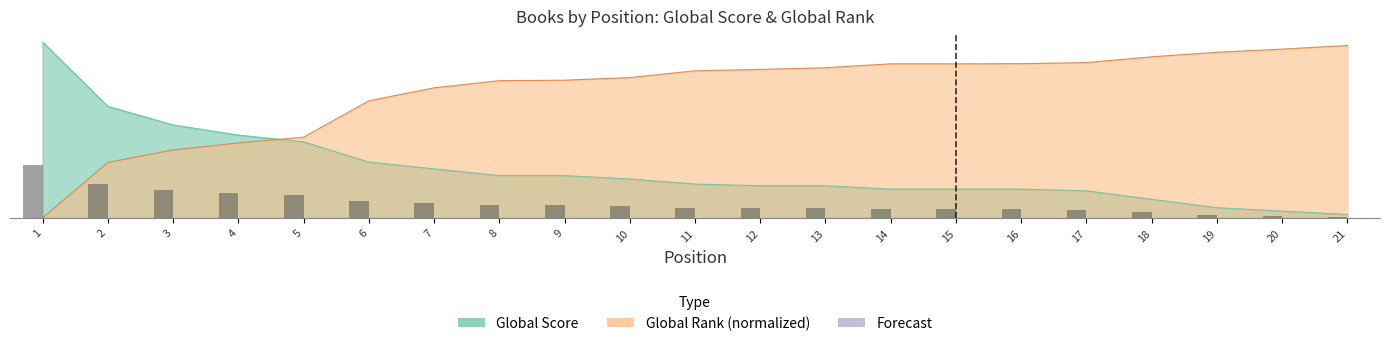

Reading left to right, what are all the values shown in this chart?

Global Score: 1=104.0	2=66.0	3=55.0	4=49.0	5=45.0	6=33.0	7=29.0	8=25.0	9=25.0	10=23.0	11=20.0	12=19.0	13=19.0	14=17.0	15=17.0	16=17.0	17=16.0	18=11.0	19=6.0	20=4.0	21=2.0
Global Rank (scaled): 1=0.0	2=32.8	3=40.2	4=44.3	5=47.8	6=69.3	7=77.0	8=81.2	9=81.5	10=83.0	11=87.0	12=87.9	13=88.8	14=91.2	15=91.2	16=91.3	17=91.9	18=95.3	19=98.0	20=99.8	21=102.0